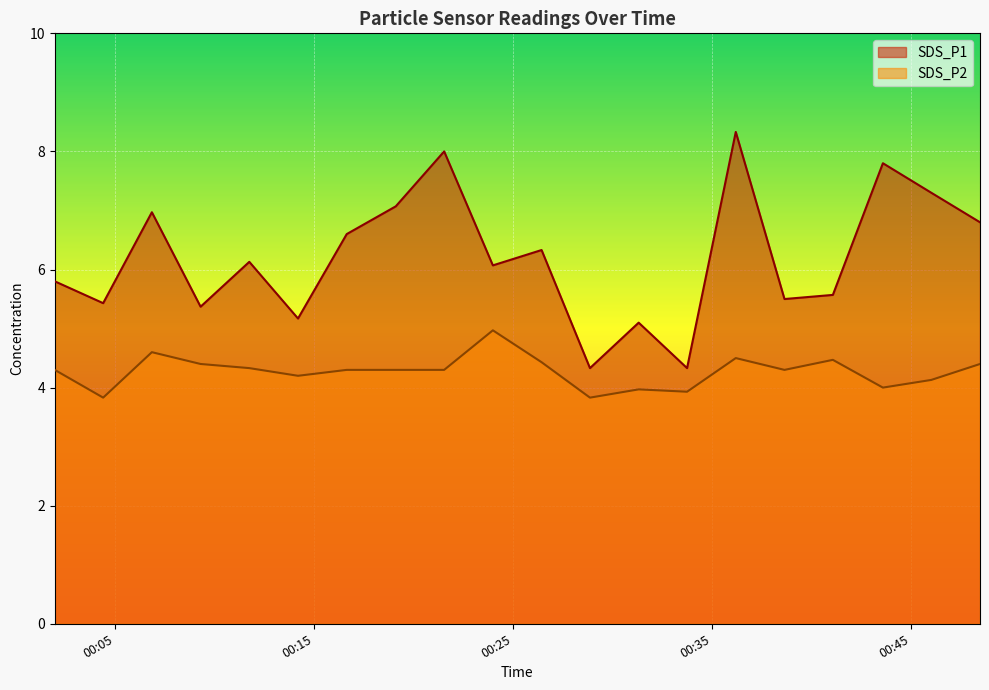

List the series in order of their peak value, lowest first.

SDS_P2, SDS_P1